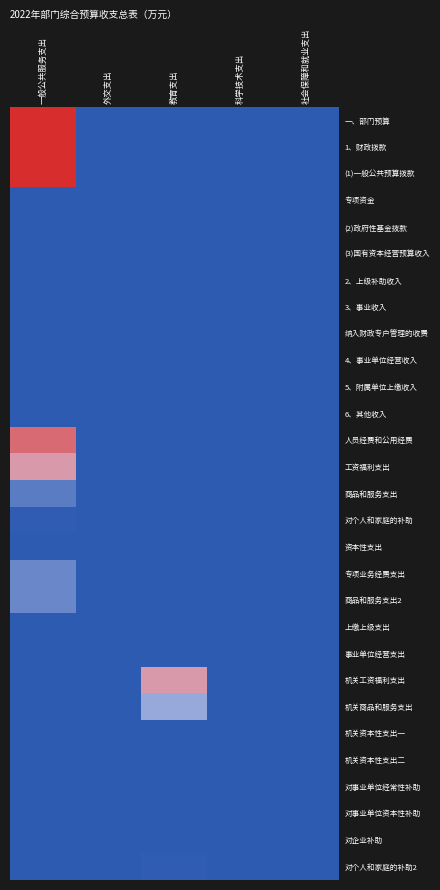

Between 社会保障和就业支出 and 一般公共服务支出, which is larger?

一般公共服务支出